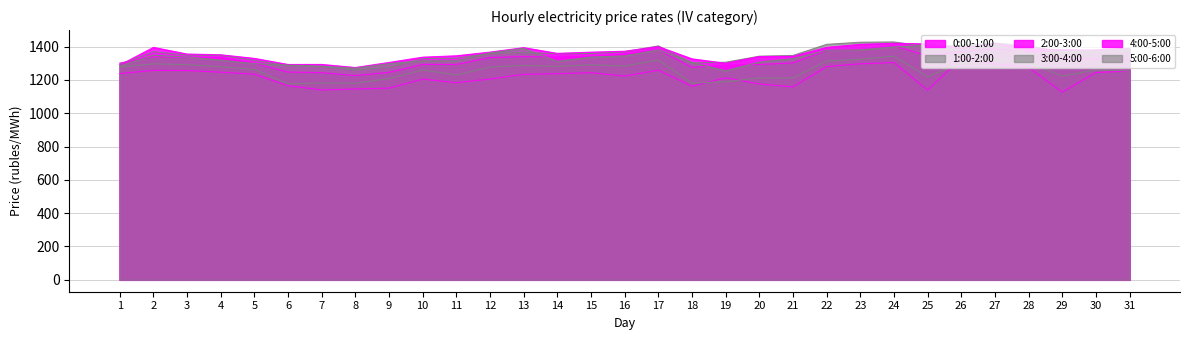

Does the chart display data point markers on the line(s)?

No